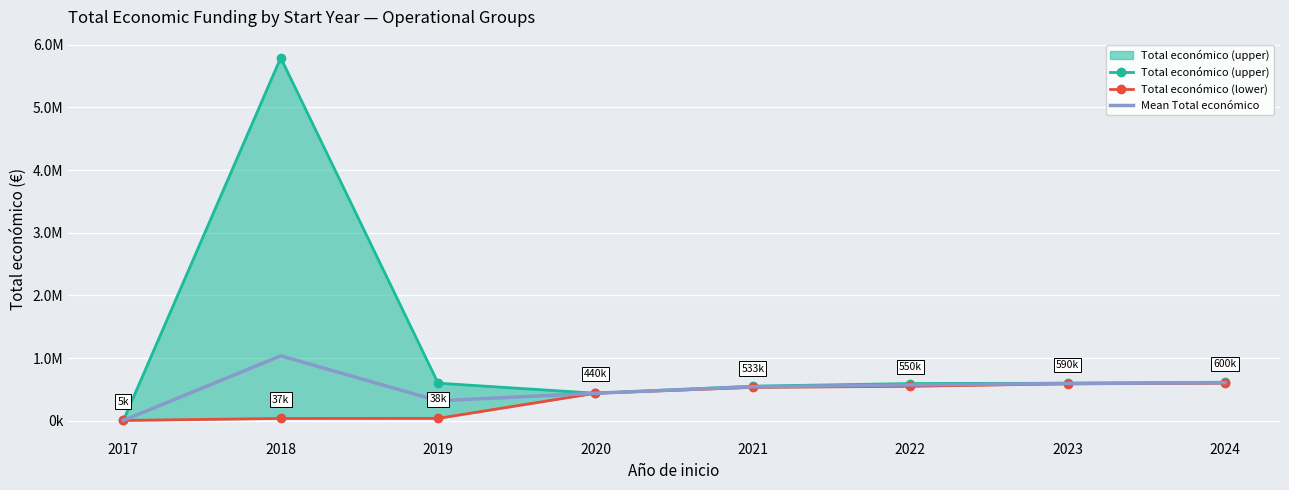

Where is the first local minimum for Total económico (upper)?

2020